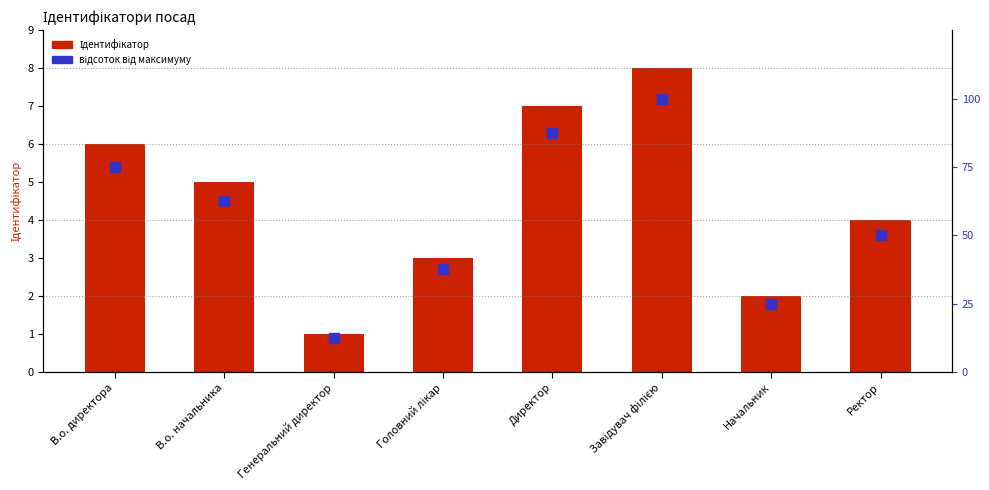

Which has a higher value, Завідувач філією or В.о. директора?

Завідувач філією